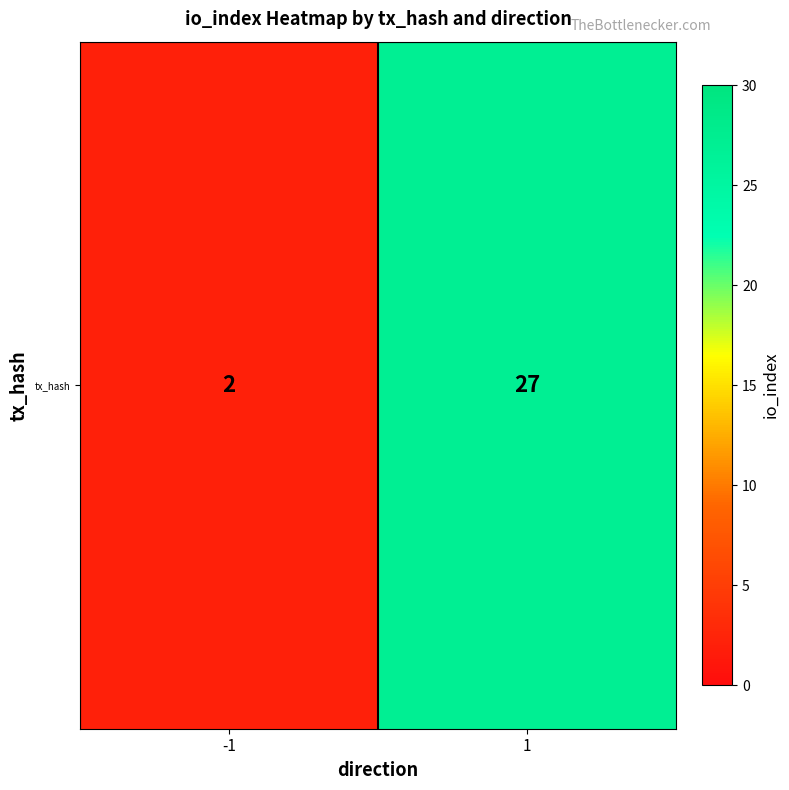

What is the maximum value shown in the chart?

27